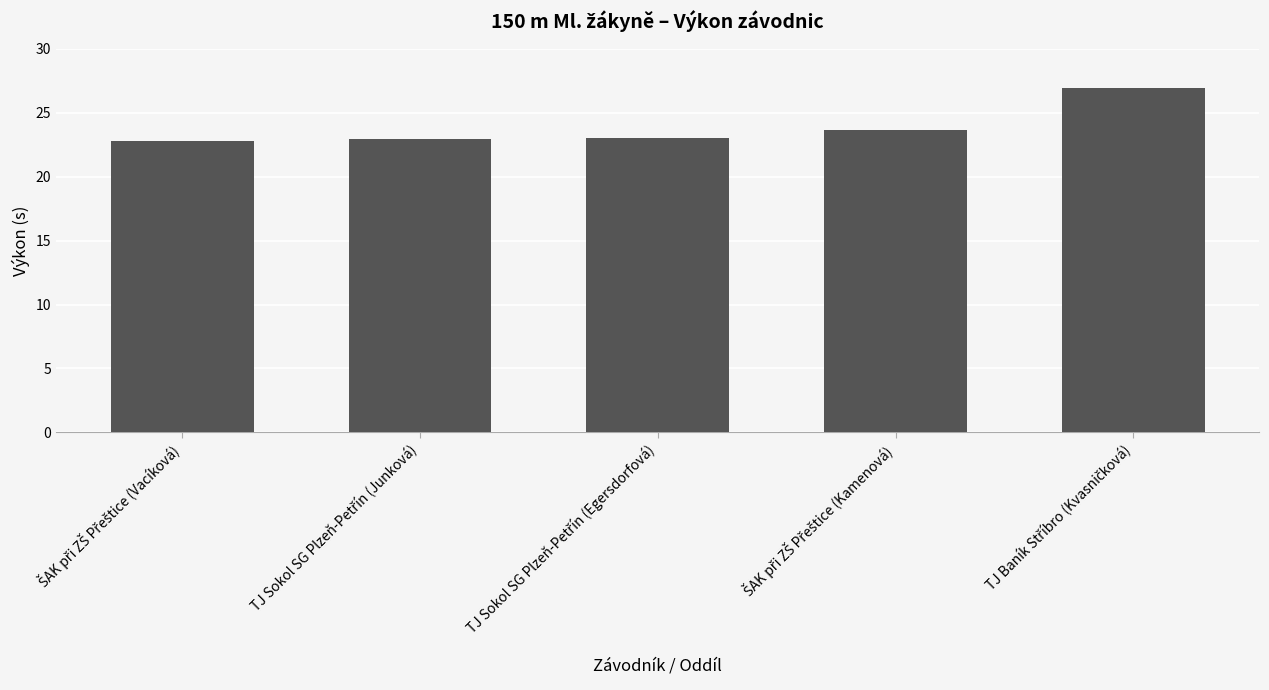

What is the minimum value shown in the chart?

22.8